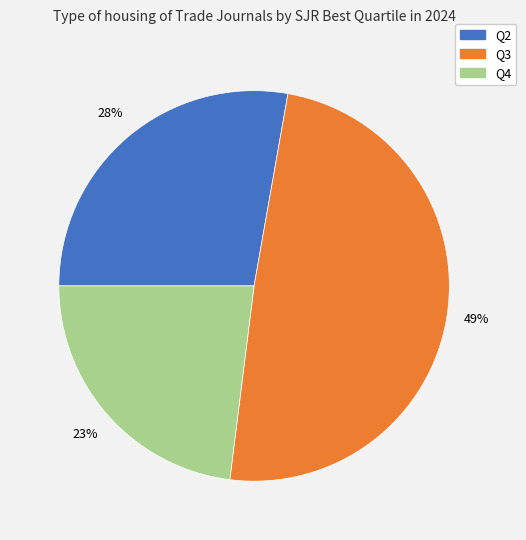

Is the sum of Q2 and Q4 greater than half?

Yes